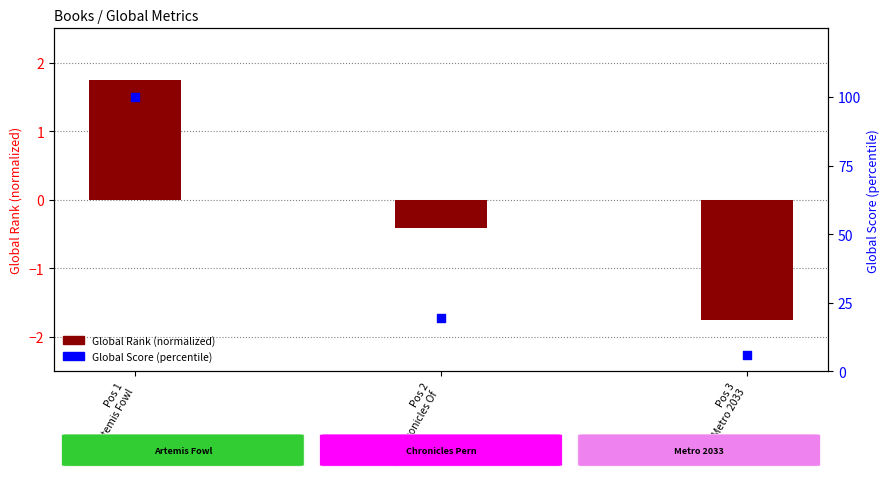

At which category is the sum across all series the highest?

Pos 1
Artemis Fowl